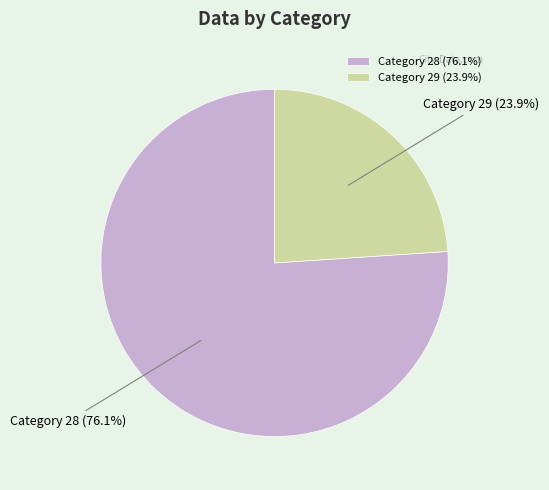

Combined, what portion of the pie is Category 28 and Category 29?

100.0%